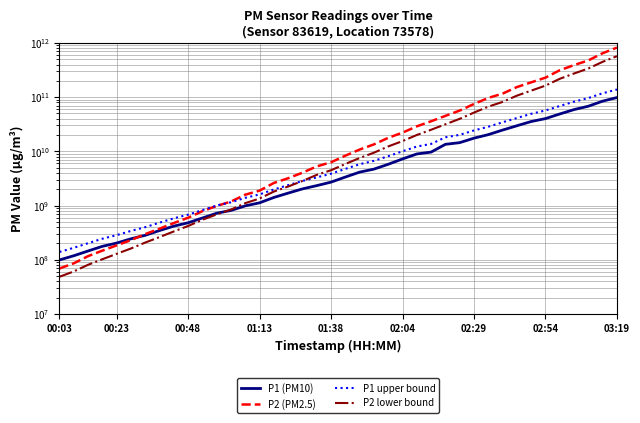

Where do P1 (PM10) and P2 lower bound first cross each other?

11 and 12